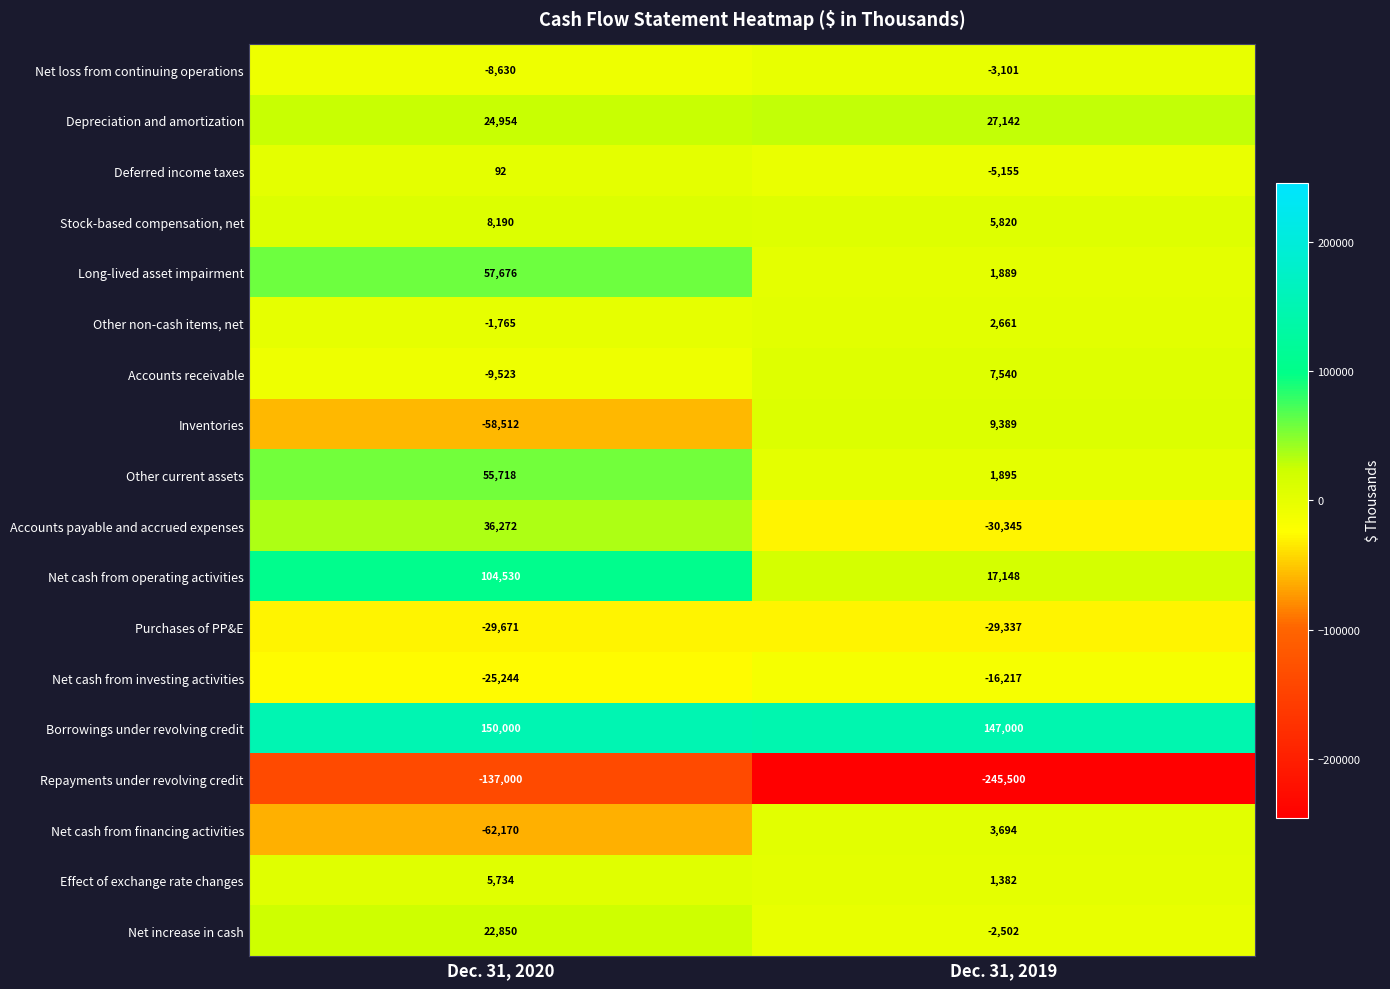

The value of Effect of exchange rate changes at Dec. 31, 2019 is 1382. True or false?

True